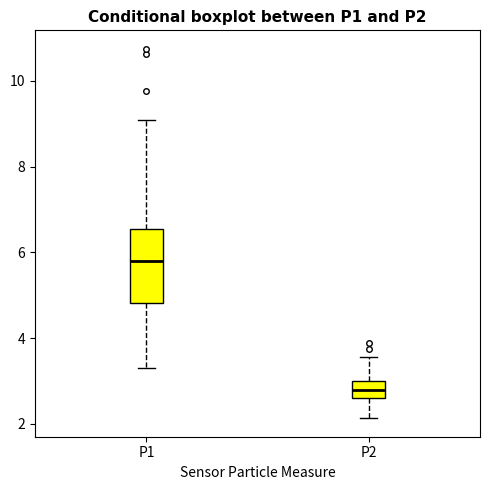

Reading left to right, read every box against the y-axis: the position of its median line, the range the box covers, and the ends of its whiskers. The values are not printed on the chart, so give them approximately, as read against the axis.

P1: median 5.8, box 4.8 to 6.6, whiskers 3.4 to 9.2
P2: median 2.8, box 2.6 to 3.0, whiskers 2.2 to 3.6